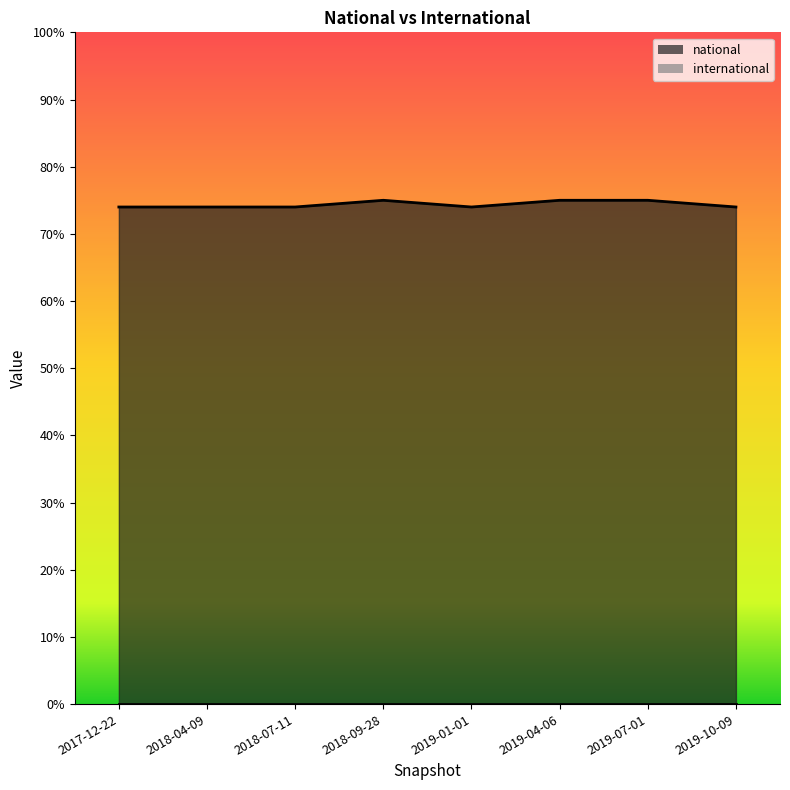

What is the ratio of the value at 2019-07-01 to the value at 2018-04-09?

1.0